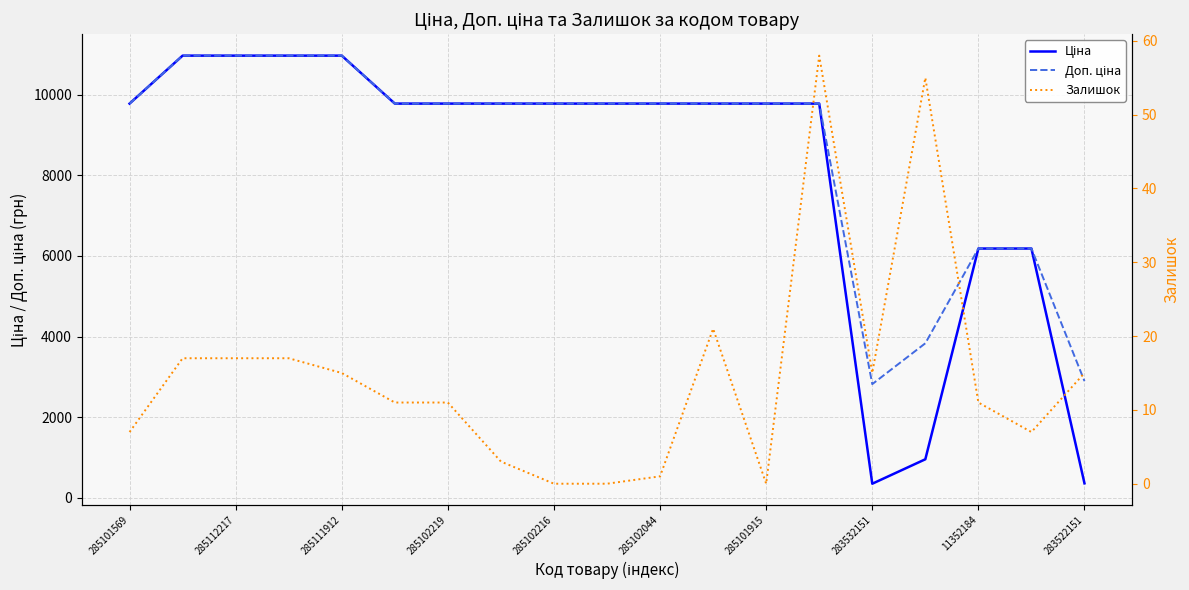

True or false: Доп. ціна and Залишок intersect in this chart.

False